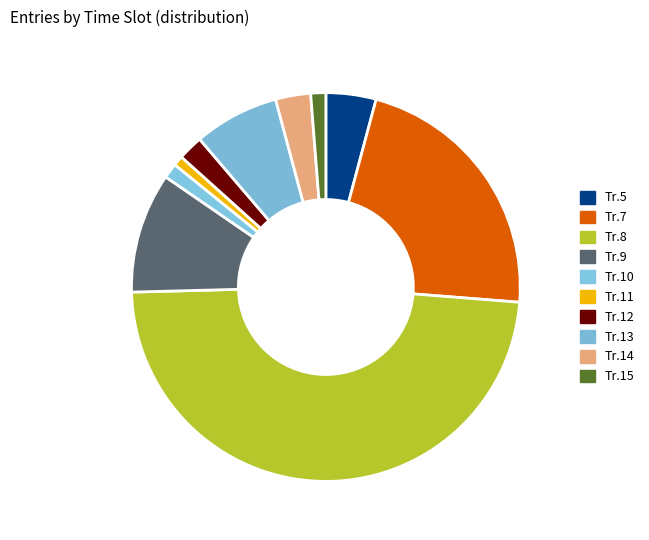

Is there a majority slice in this chart?

No